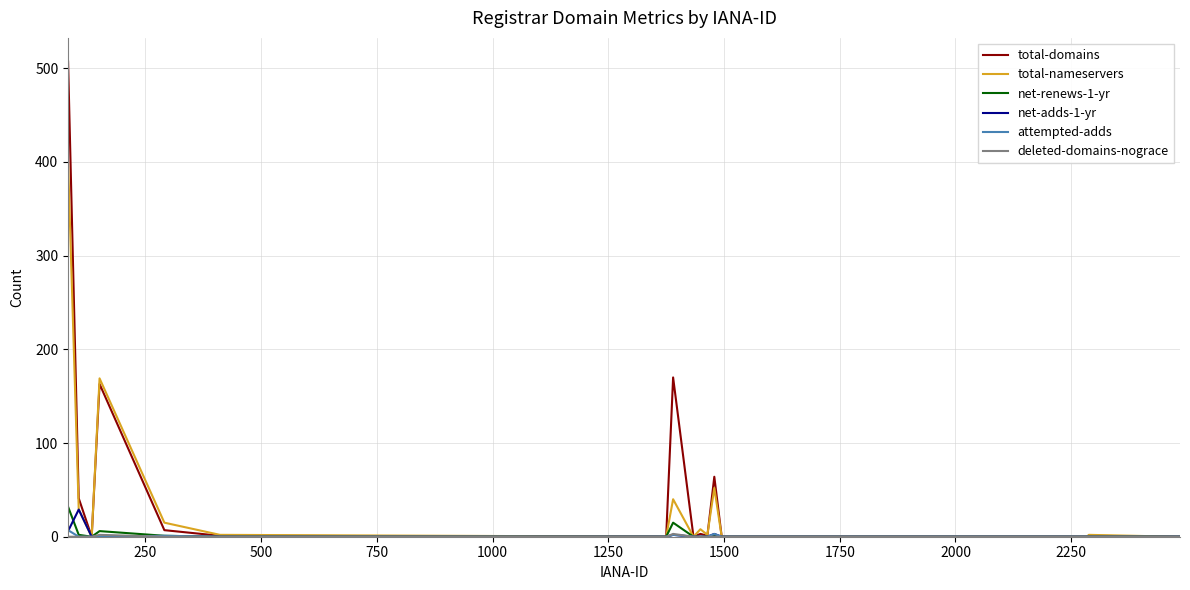

Which series has the widest spread of values?

total-domains